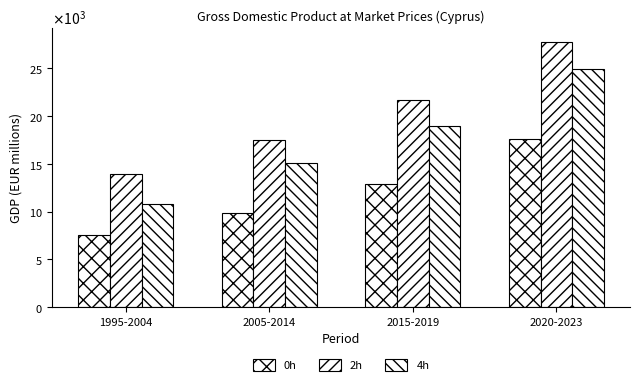

Which series has the widest spread of values?

4h